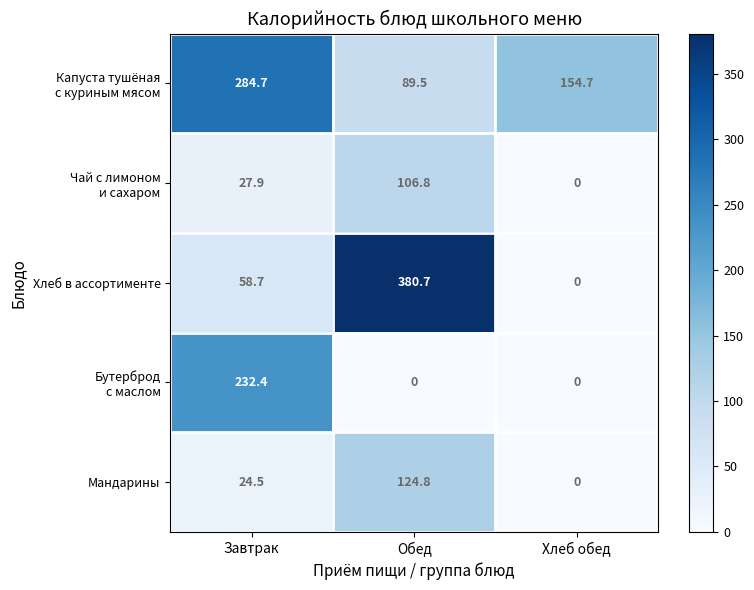

What is the greatest value displayed?

380.7